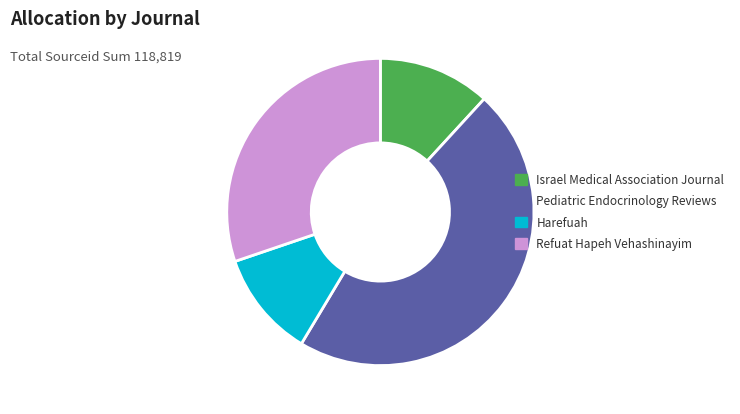

What is the ratio of the value at Refuat Hapeh Vehashinayim to the value at Harefuah?

2.7